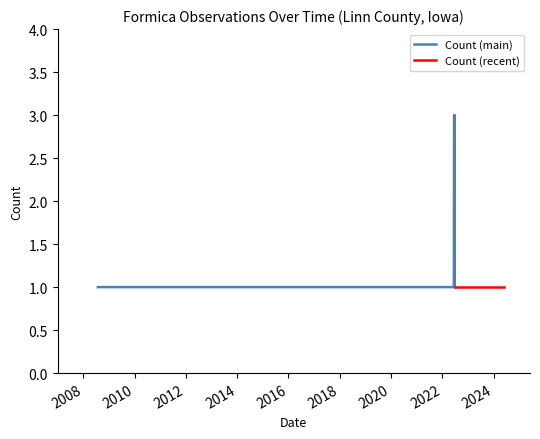

True or false: the data has more than 0 interior local peaks.

False